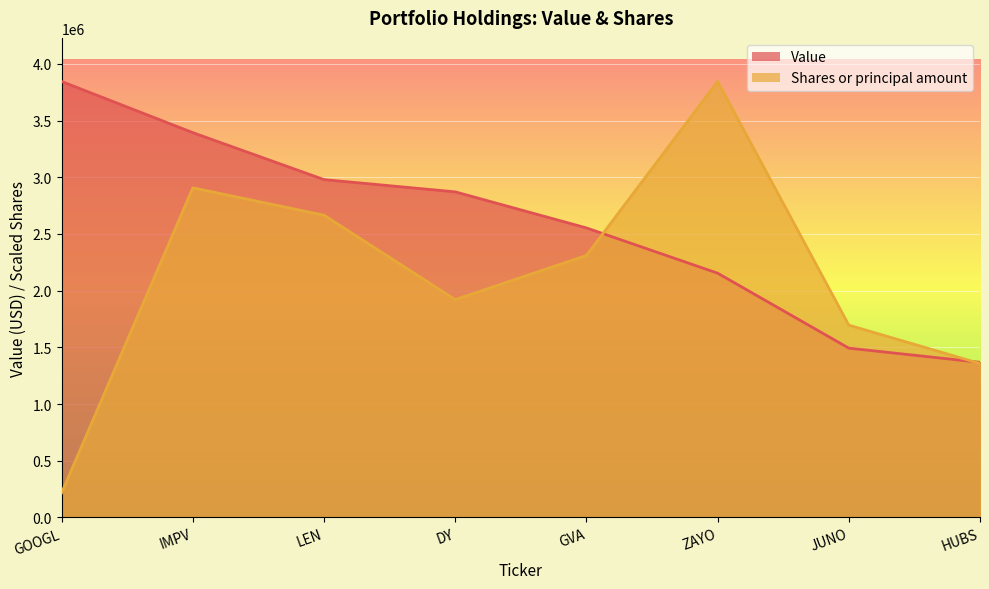

Reading right to left, transcribe all the data shown in this chart.

Value: 1368000.0	1493000.0	2154000.0	2553000.0	2871000.0	2979000.0	3393000.0	3844000.0
Shares or principal amount: 1357189.4	1695946.0	3844000.0	2310293.8	1920918.4	2665058.0	2906470.7	218006.9